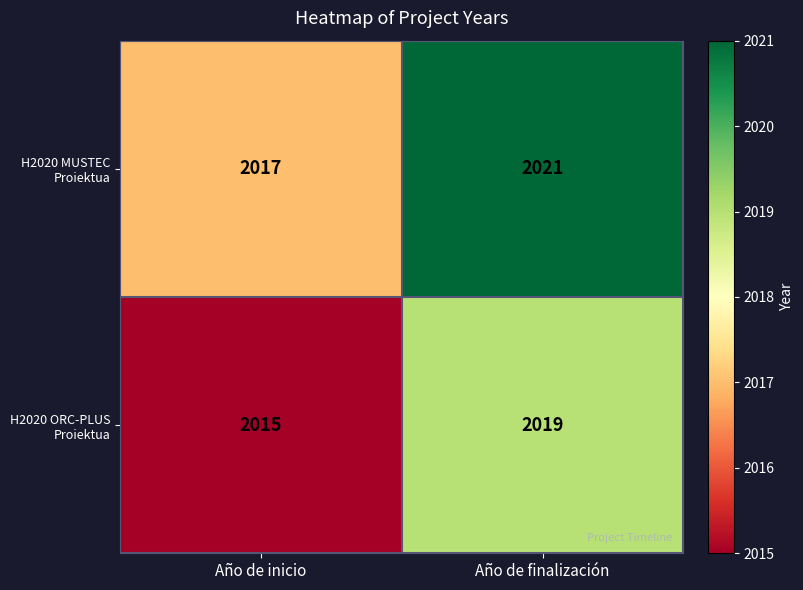

The value of H2020 ORC-PLUS Proiektua at Año de finalización is 2019. True or false?

True